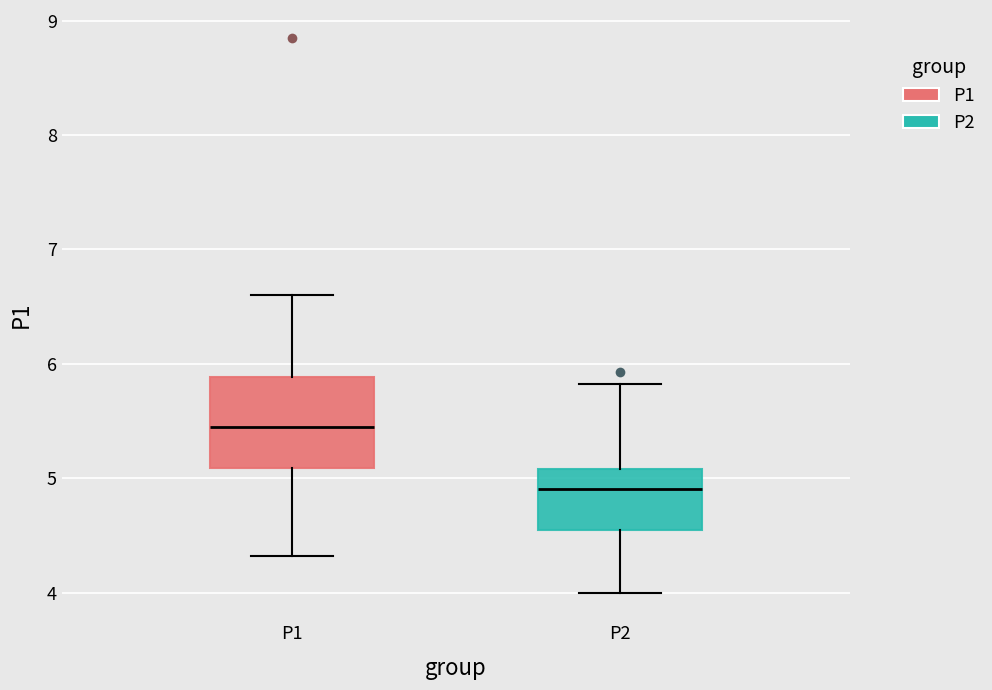

Comparing the boxes themselves (not the whiskers), which one is the tallest?

P1